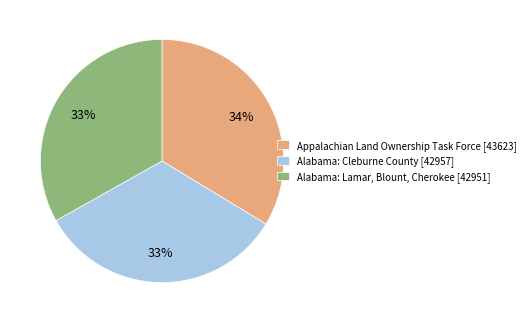

To the nearest percent, what percentage of the pie is Alabama: Cleburne County [42957]?

33%